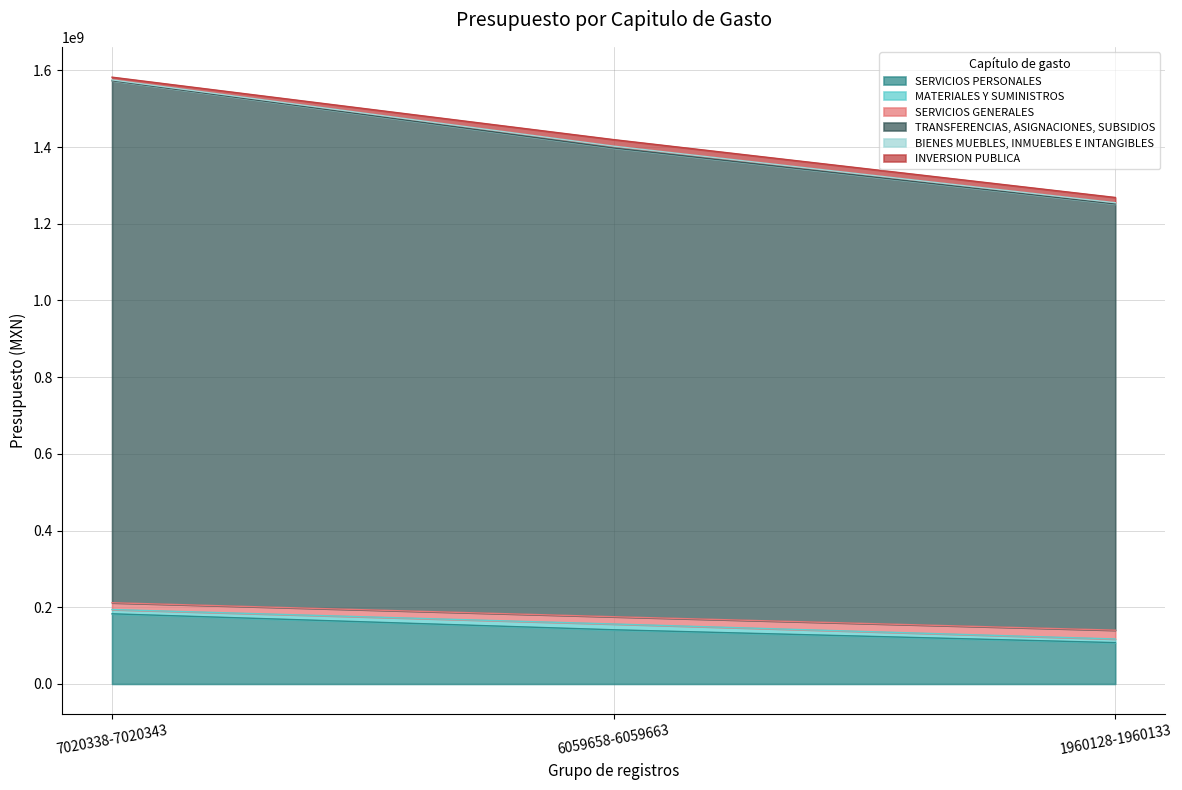

Rank the categories by INVERSION PUBLICA value from highest to lowest.

6059658-6059663, 1960128-1960133, 7020338-7020343